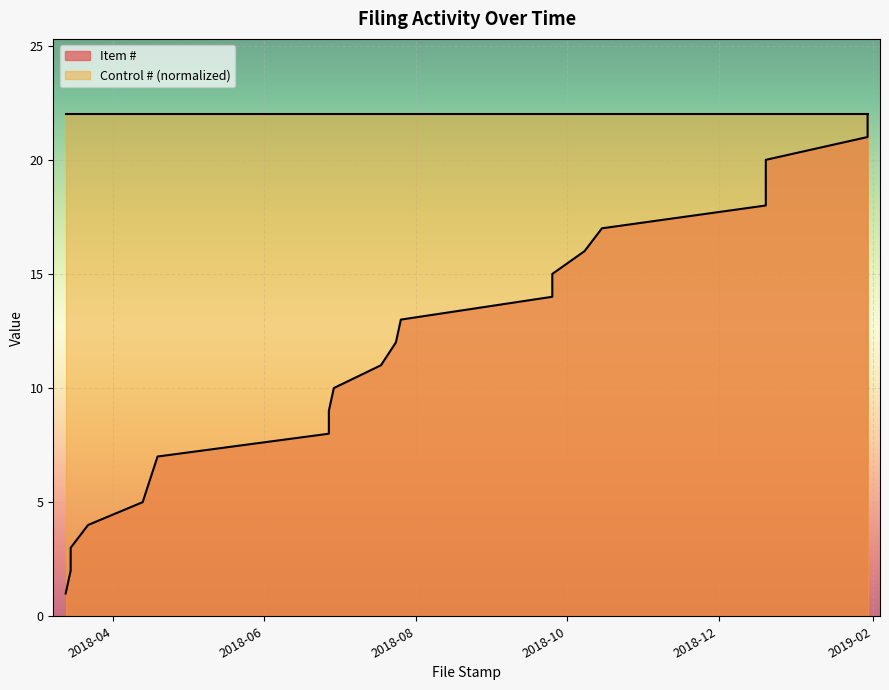

What is the label of the 13th point from the left?

2018-07-26